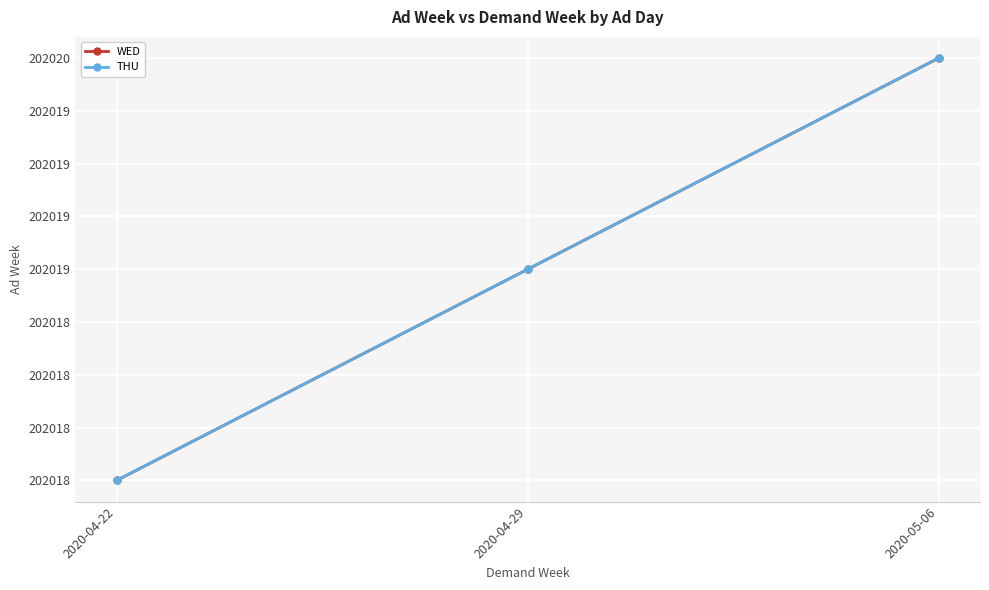

Does the chart have visible grid lines?

Yes